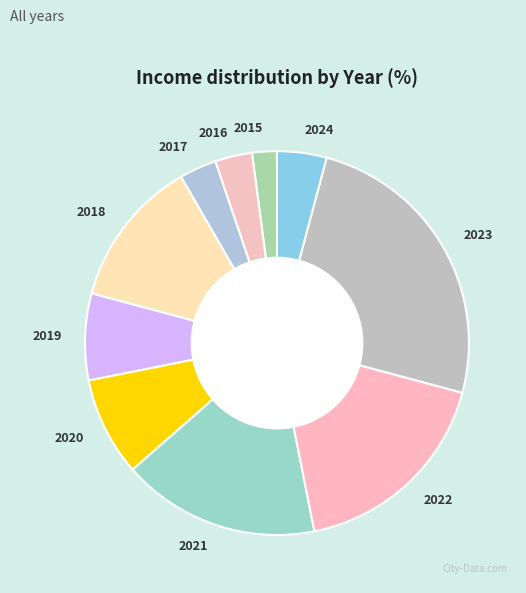

Does 2022 represent more than half of the total?

No